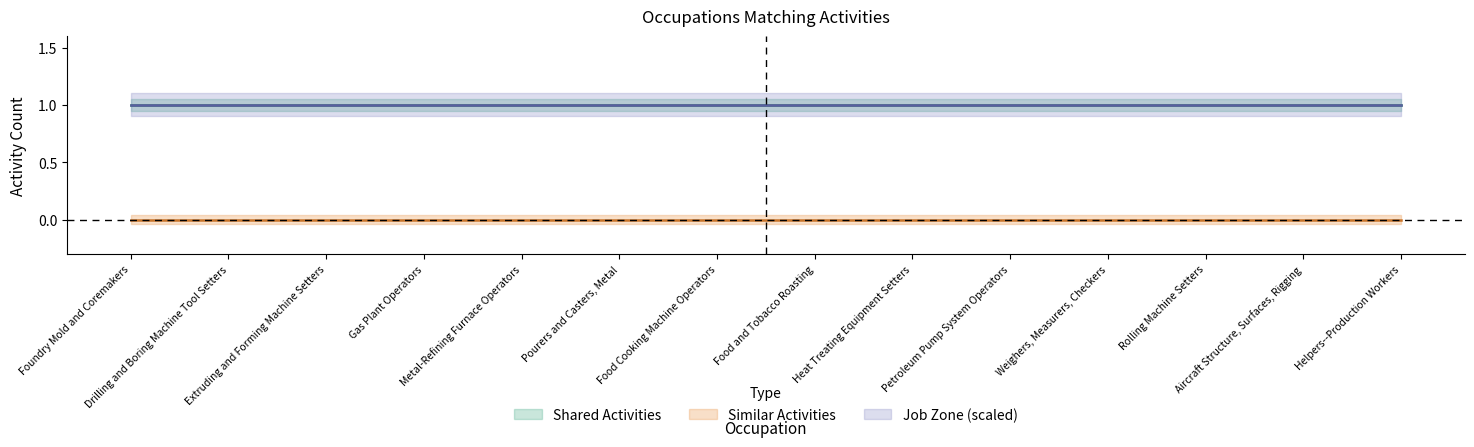

What is the label of the 10th point from the right?

Metal-Refining Furnace Operators